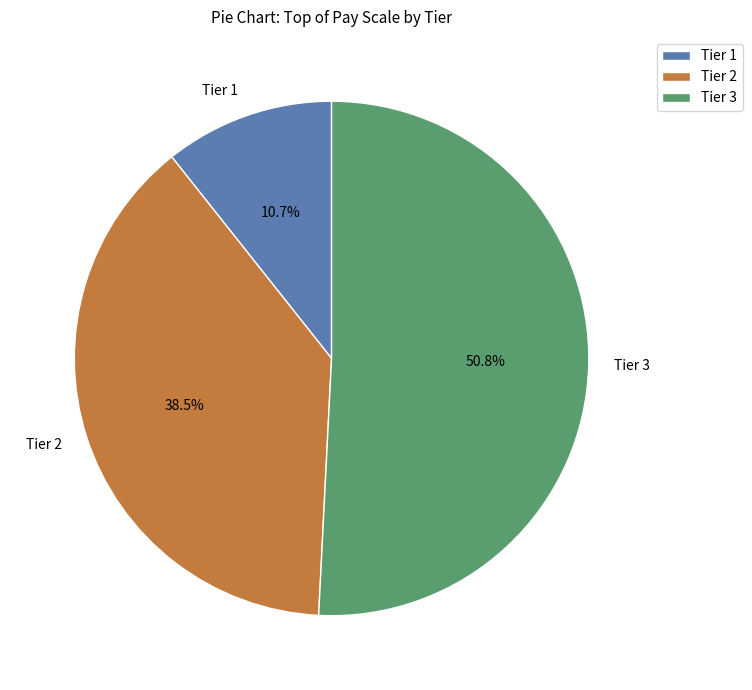

What is the smallest slice in the pie chart?

Tier 1